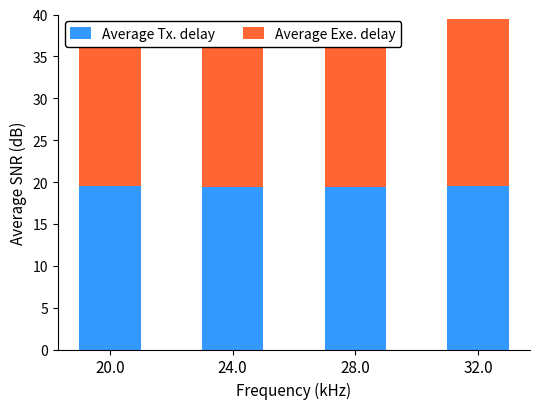

At how many categories does at least one series exceed 19?

4